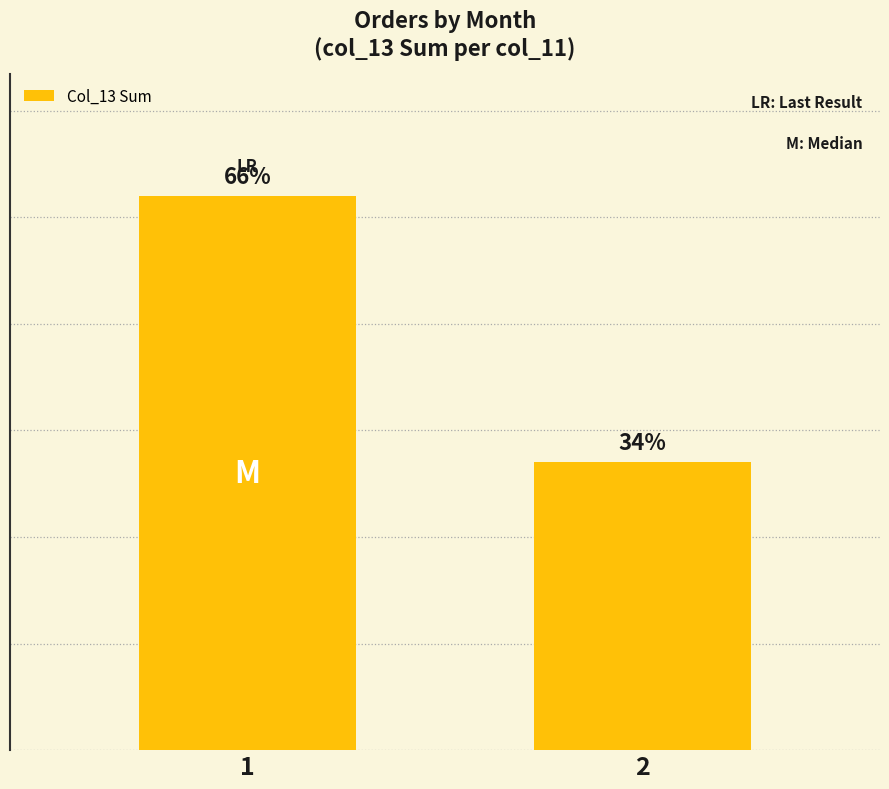

Does the chart contain any negative values?

No